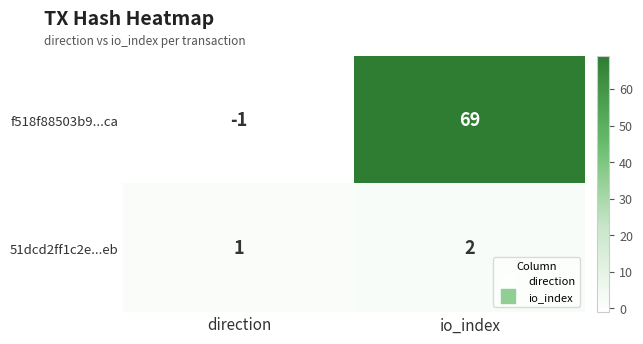

Which label corresponds to the smallest value in the chart?

direction